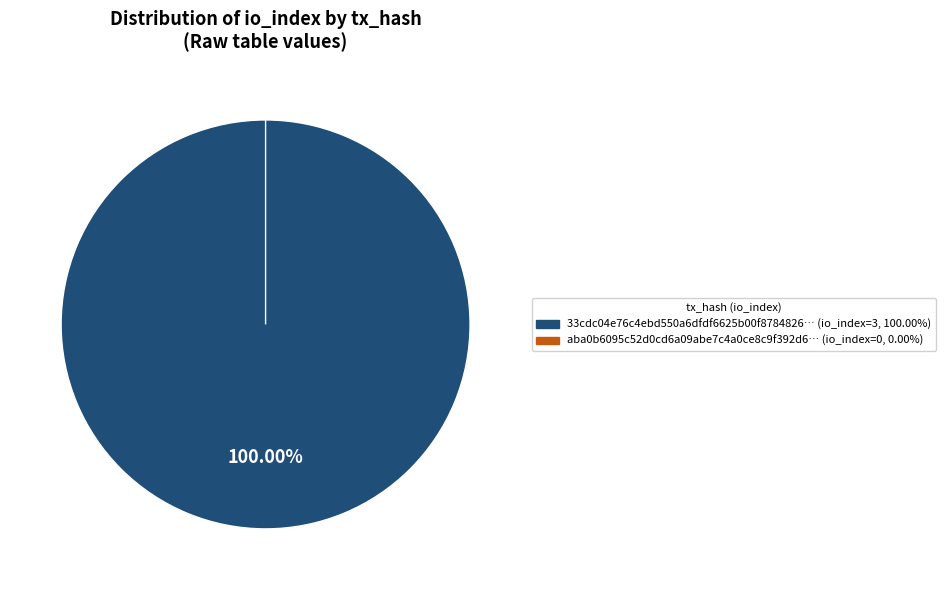

The tx_index_3 (direction=-1) slice represents 100% of the pie. True or false?

True